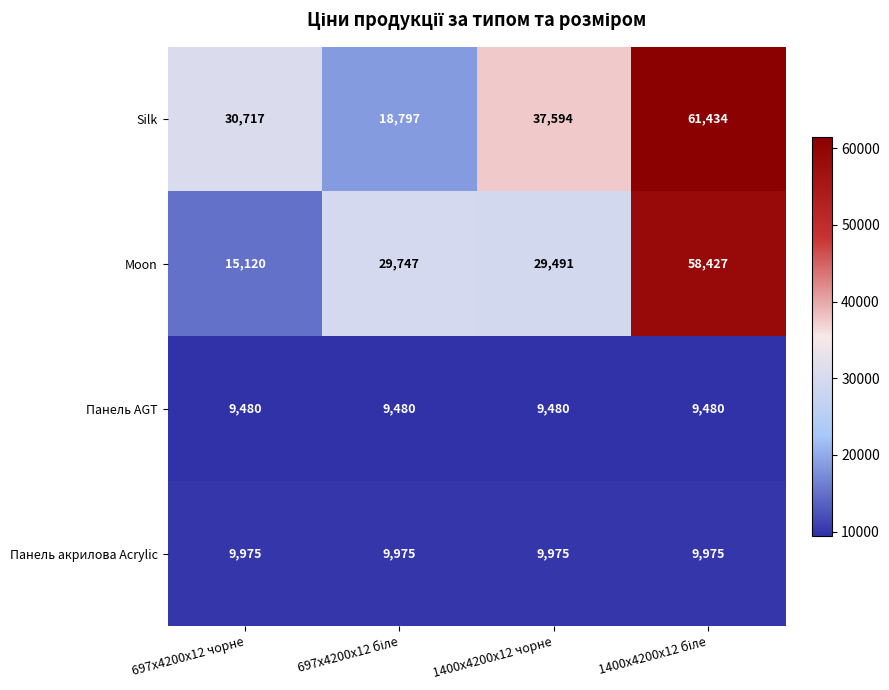

Is the value of Silk at 697x4200x12 чорне greater than the value of Панель AGT at 1400x4200x12 чорне?

Yes